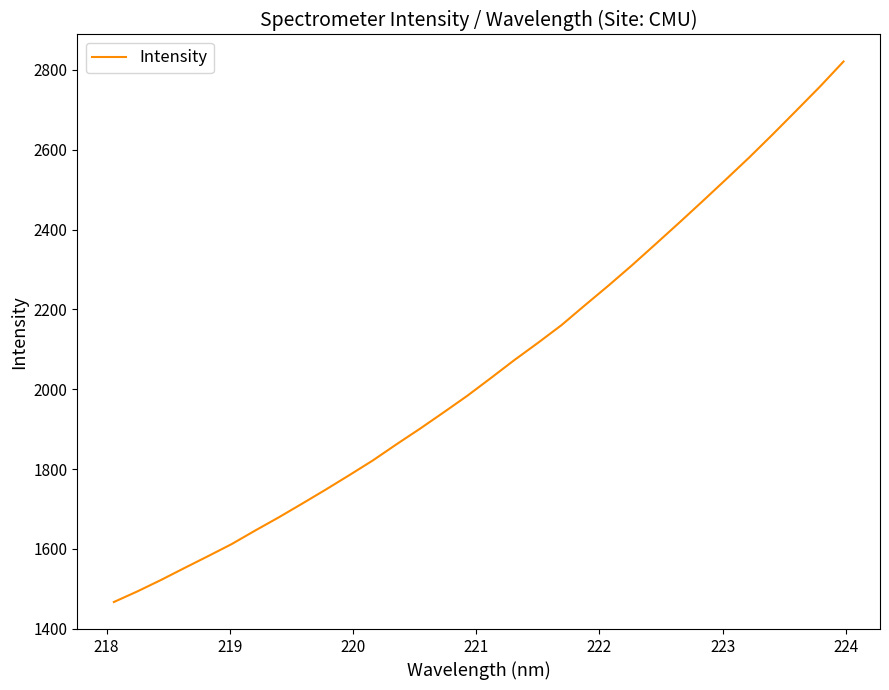

What is the difference between the maximum and minimum values?

1354.5